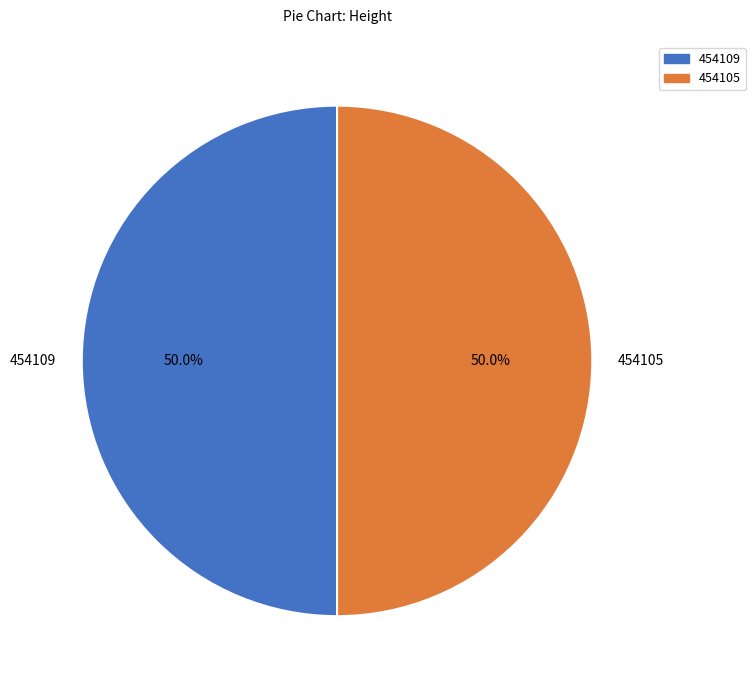

Count the number of slices in the pie.

2